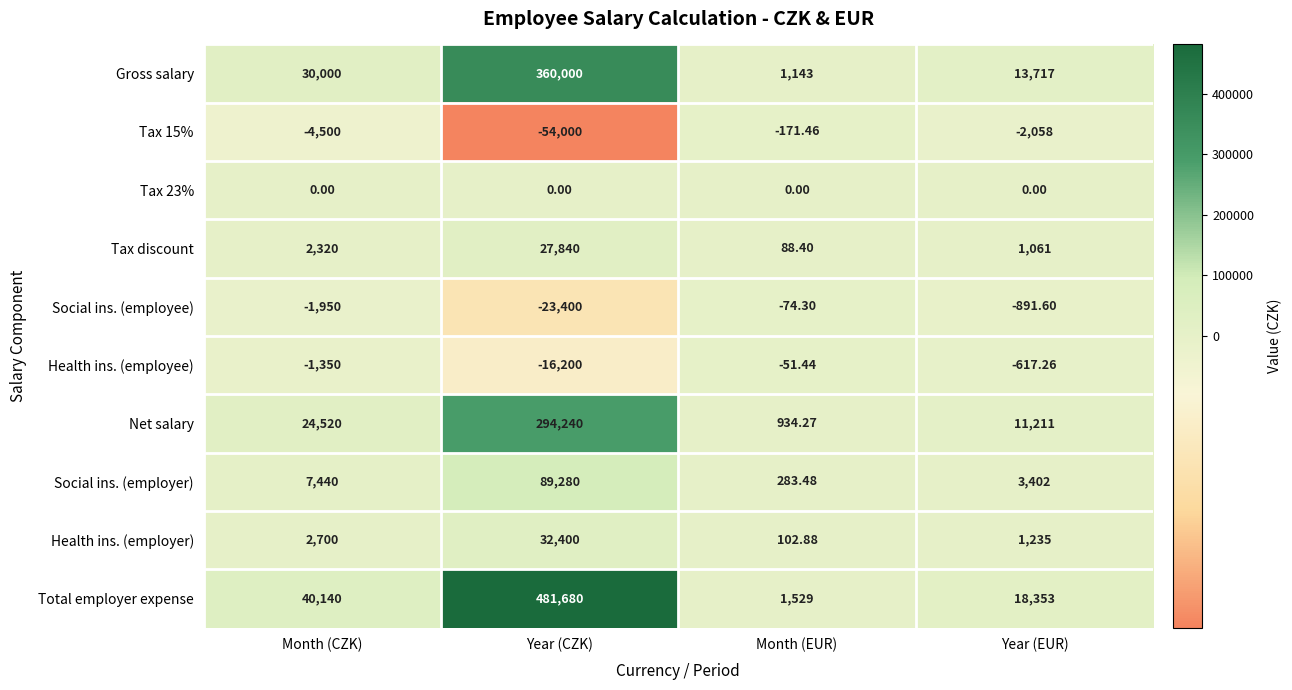

Which series has the largest range (max minus min)?

Total employer expense